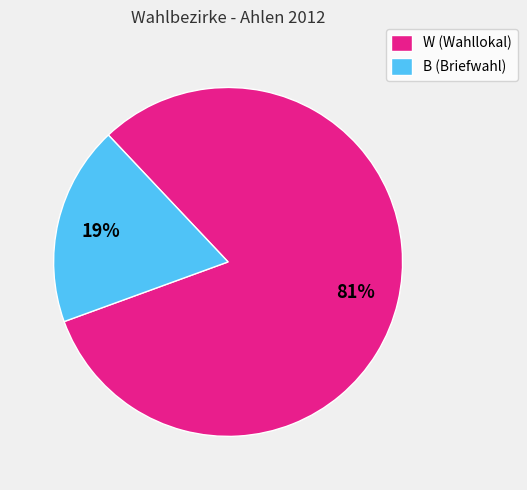

Which has a higher value, W (Wahllokal) or B (Briefwahl)?

W (Wahllokal)